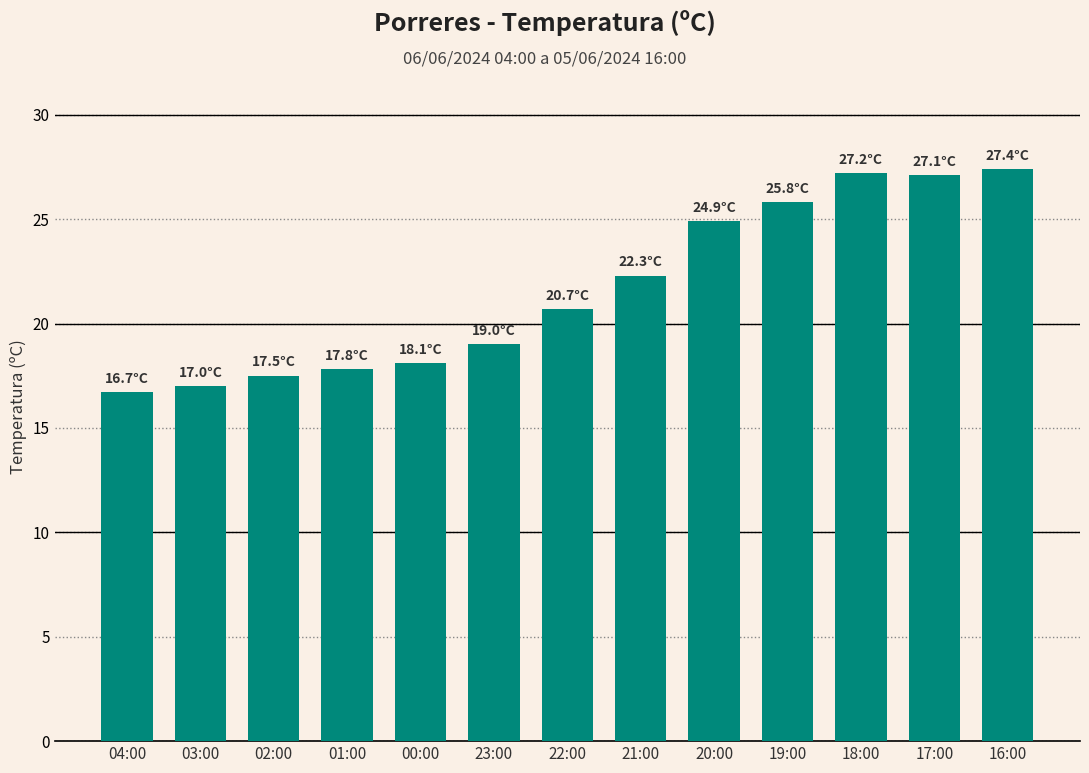

What is the sum of the values at 17:00 and 23:00?

46.1